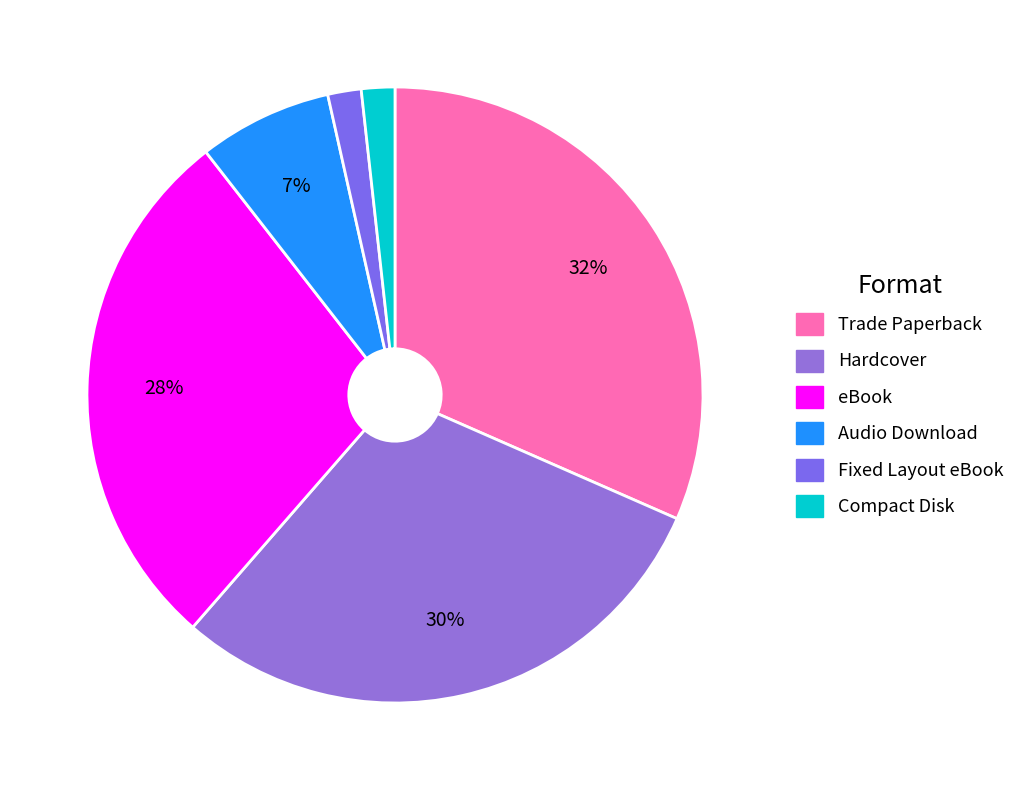

Does Compact Disk represent more than half of the total?

No